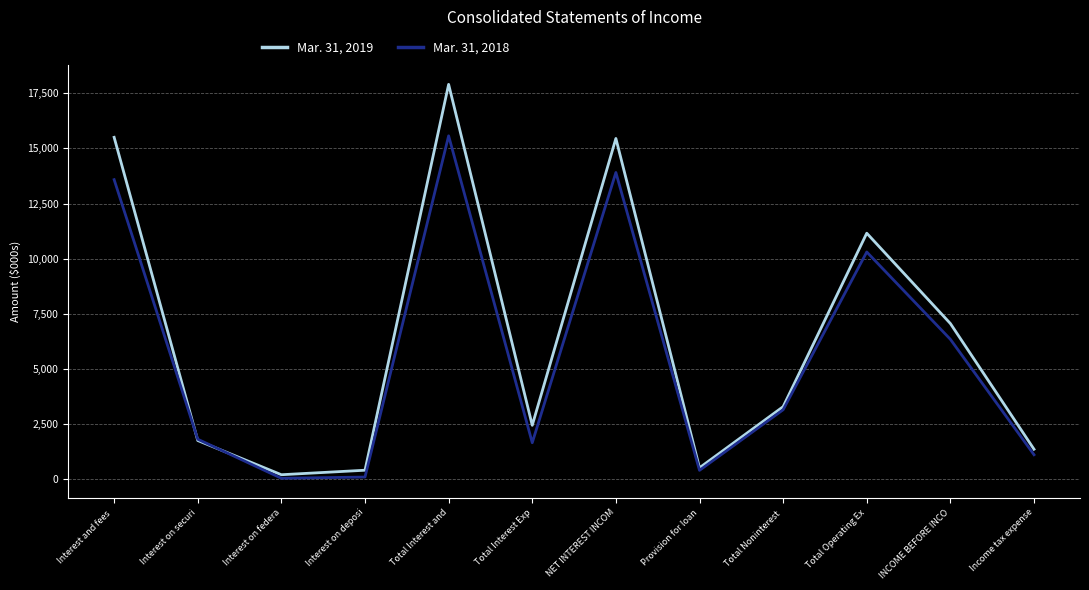

At which label does Mar. 31, 2018 reach its peak?

Total Interest and